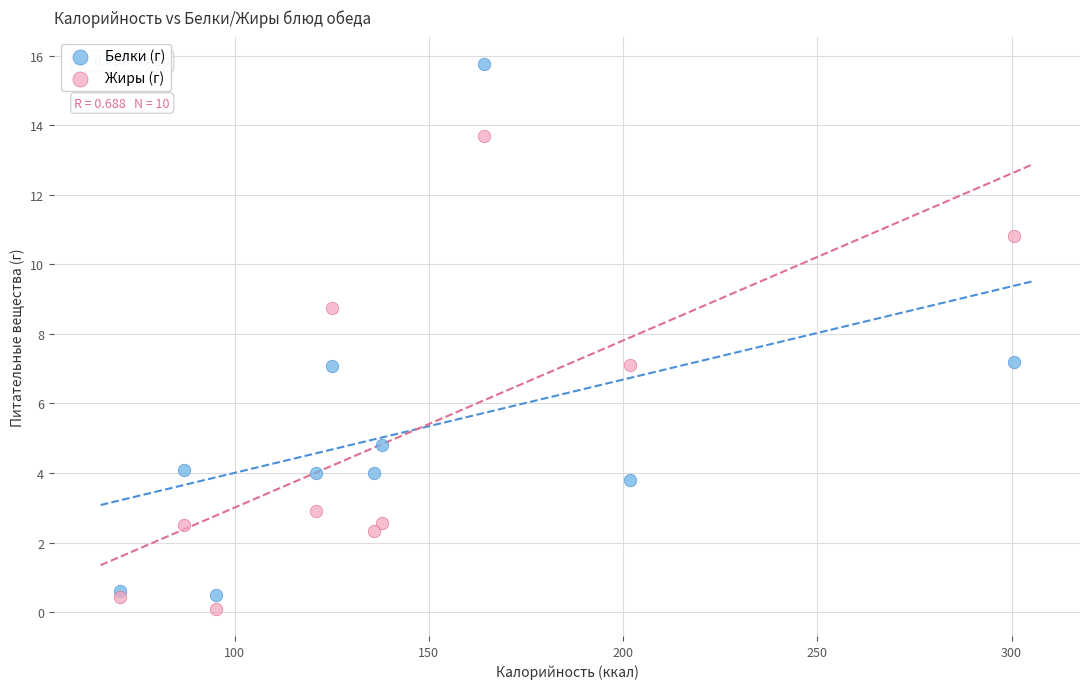

Which series contains the highest Y value?

Белки (г)